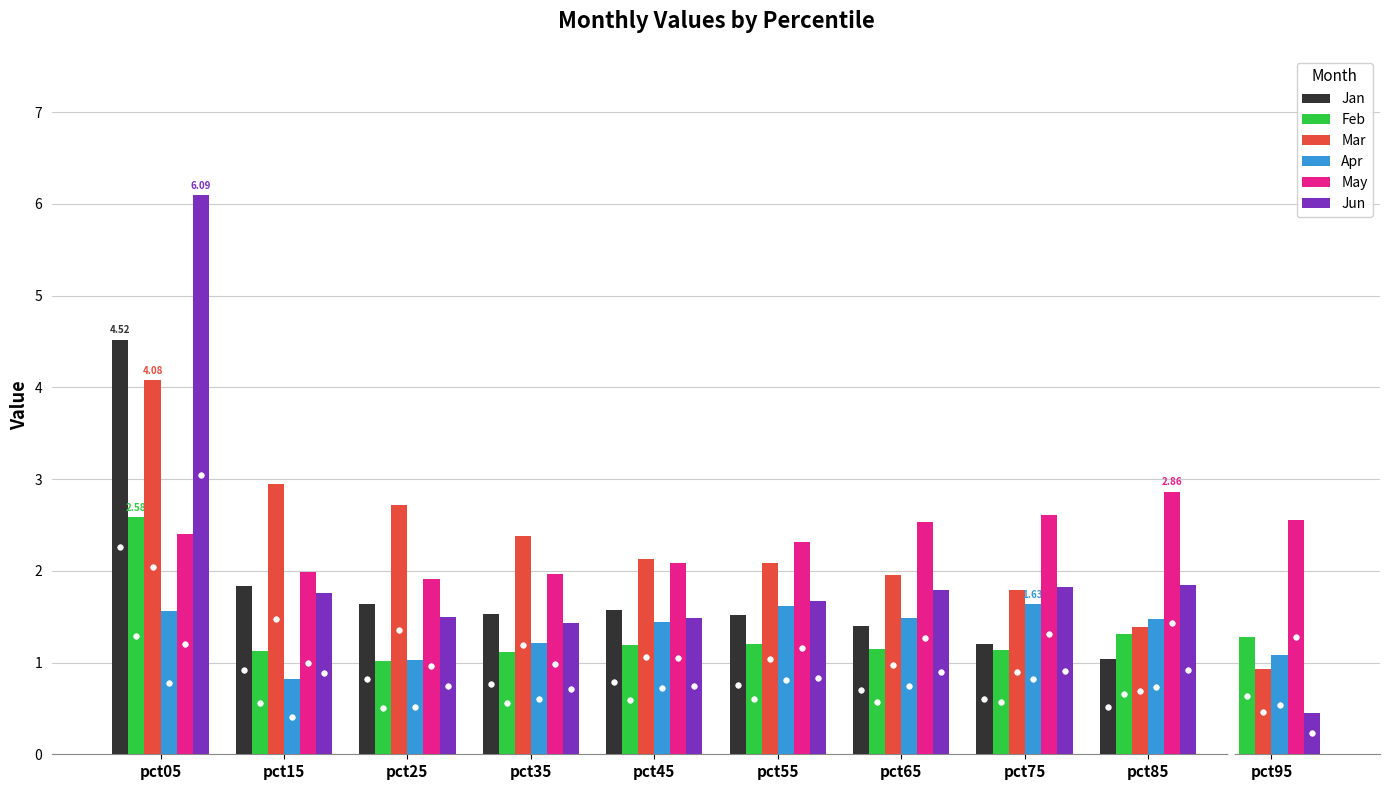

True or false: May has a value of 0.5 at pct95.

False